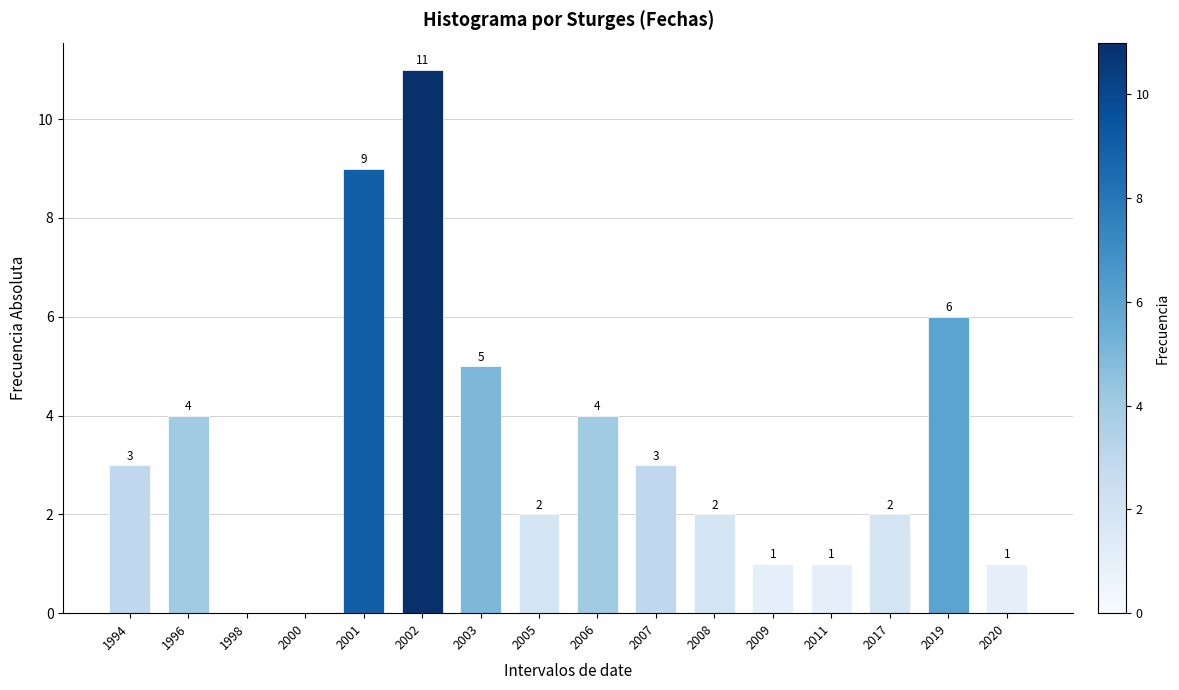

Reading left to right, extract all data points from this chart.

1994=3	1996=4	1998=0	2000=0	2001=9	2002=11	2003=5	2005=2	2006=4	2007=3	2008=2	2009=1	2011=1	2017=2	2019=6	2020=1